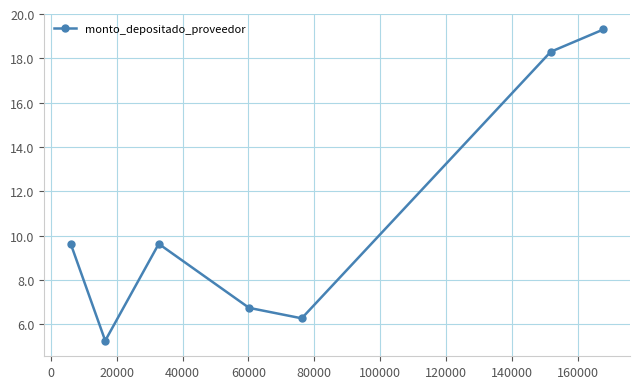

What is the minimum value shown in the chart?

5.3